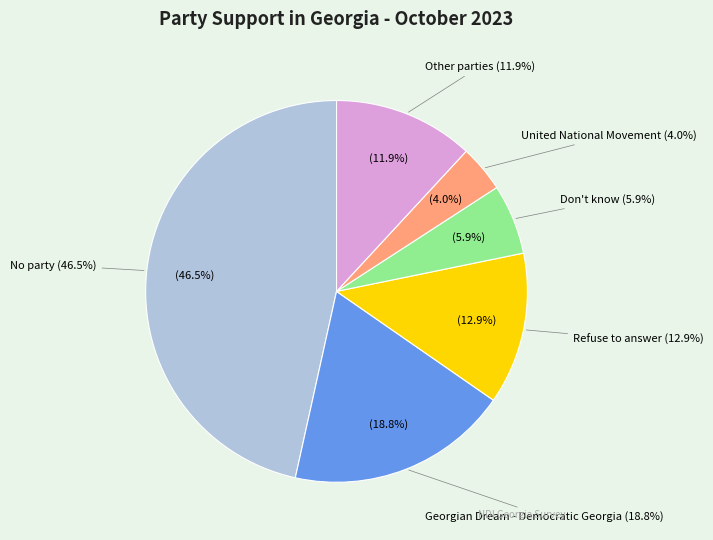

How many segments does this pie chart have?

6